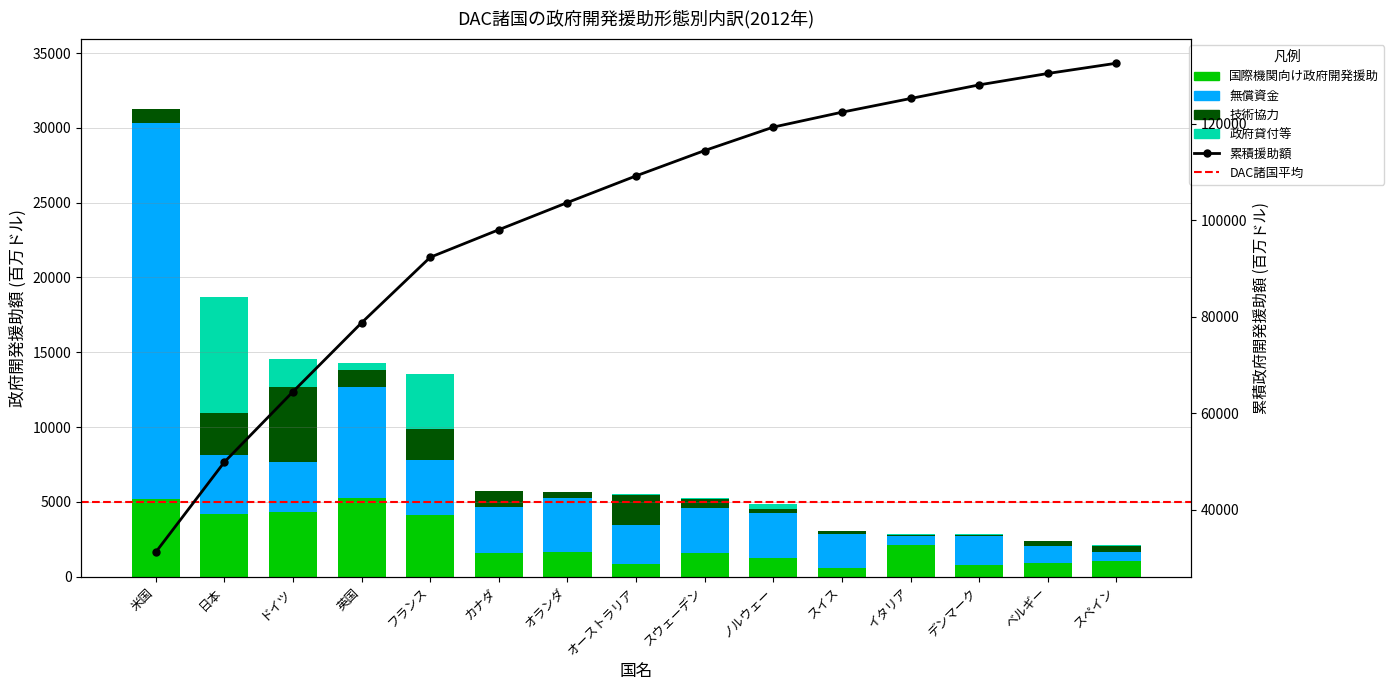

What is the difference between the highest and lowest values at イタリア?

2086